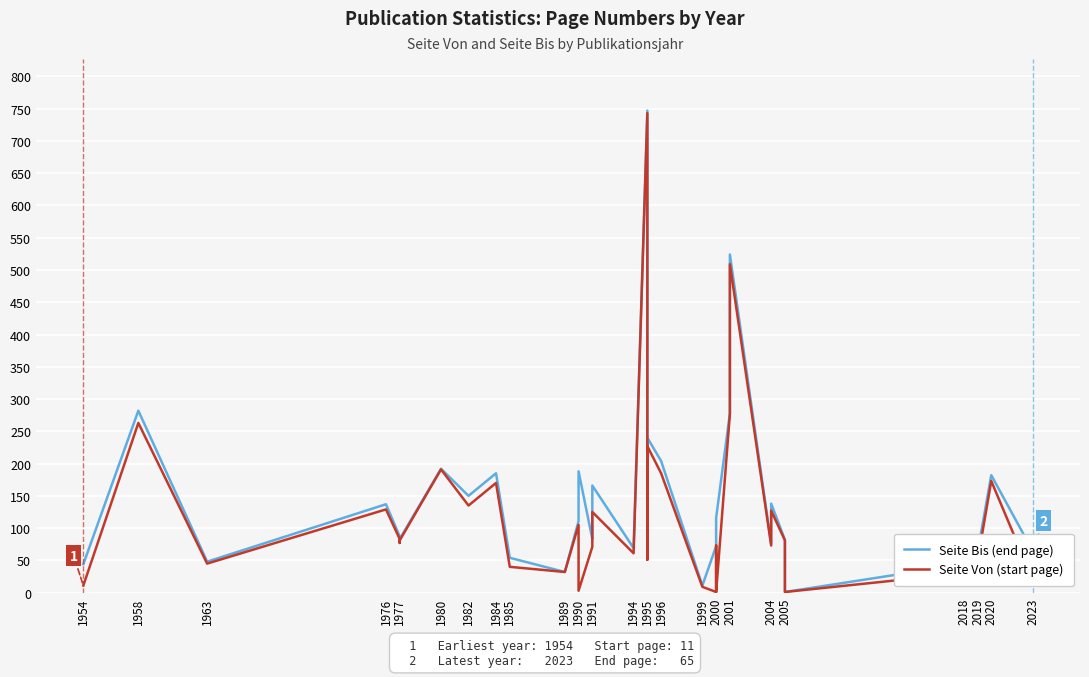

How many categories are shown in the chart?

39